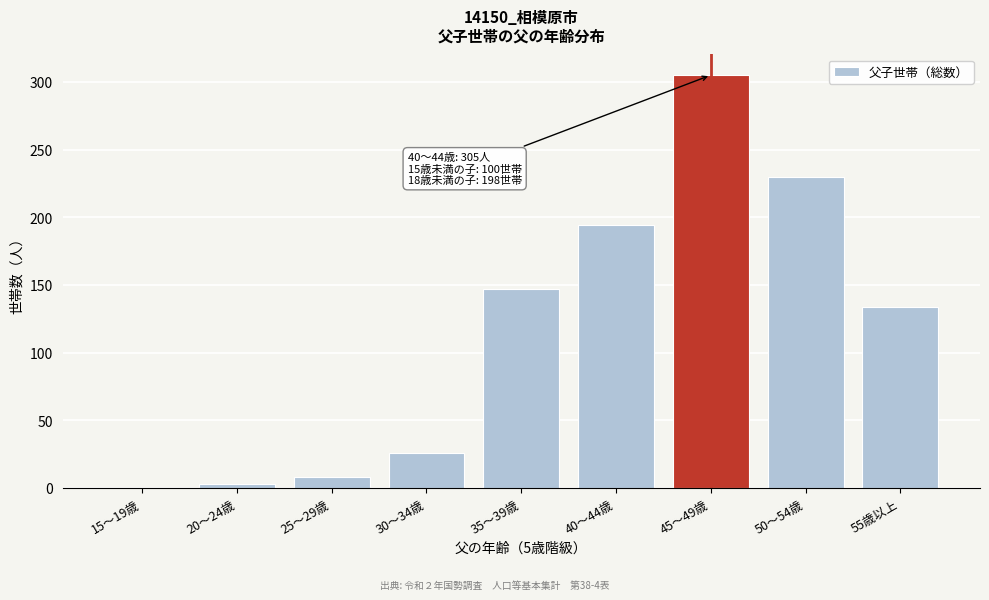

Reading right to left, transcribe all the data shown in this chart.

55歳以上=134	50～54歳=230	45～49歳=305	40～44歳=194	35～39歳=147	30～34歳=26	25～29歳=8	20～24歳=3	15～19歳=0